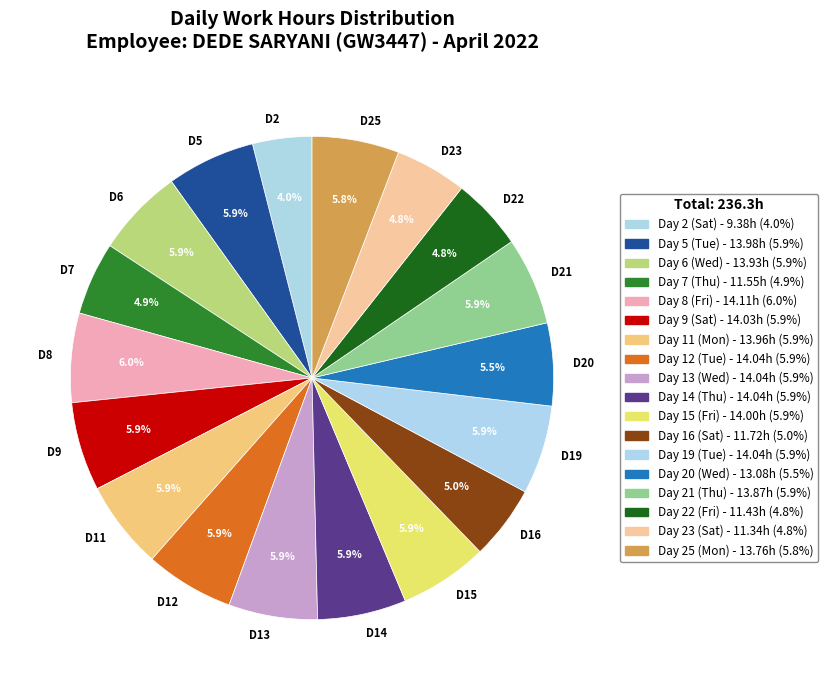

Approximately how many times larger is the value at D8 compared to D7?

1.2